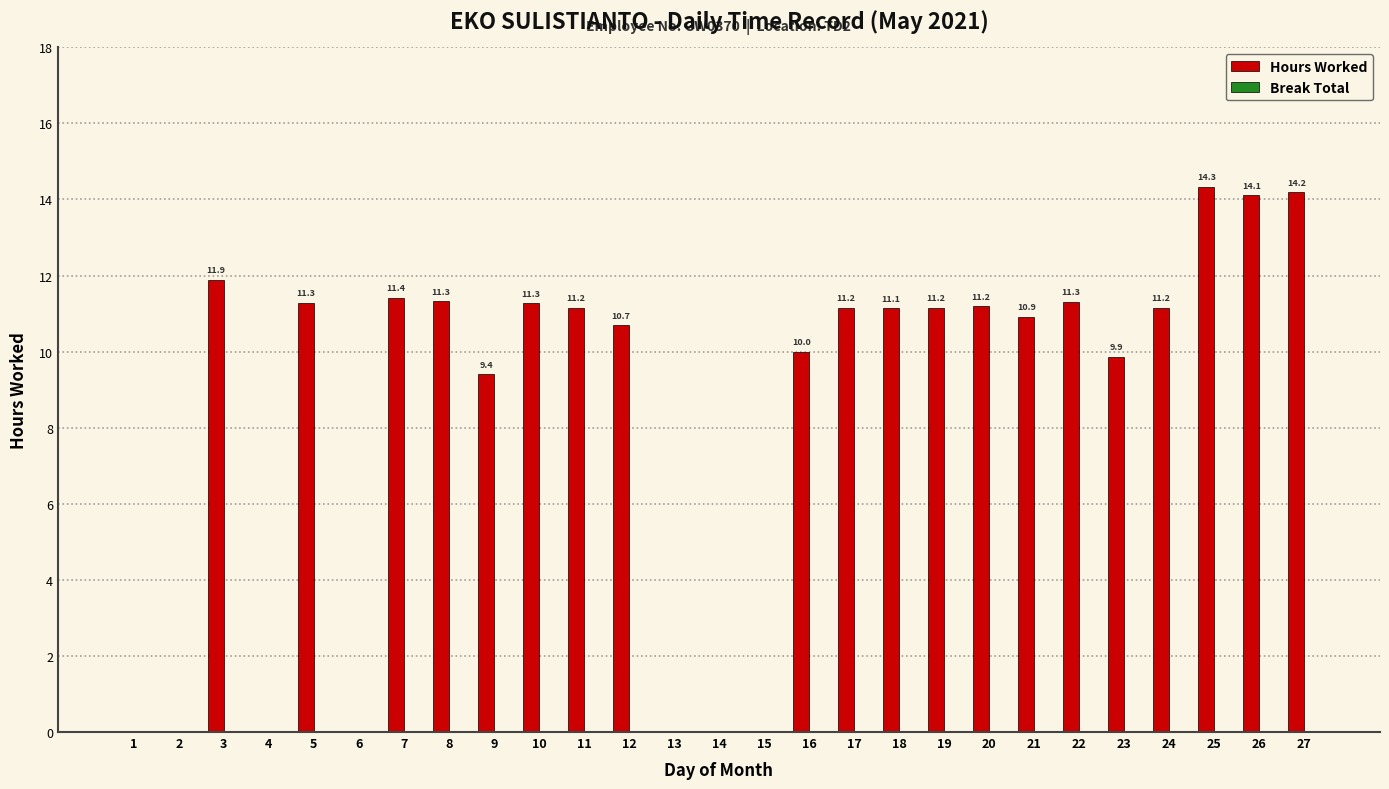

What is the ratio of the value at 19 to the value at 11?

1.0